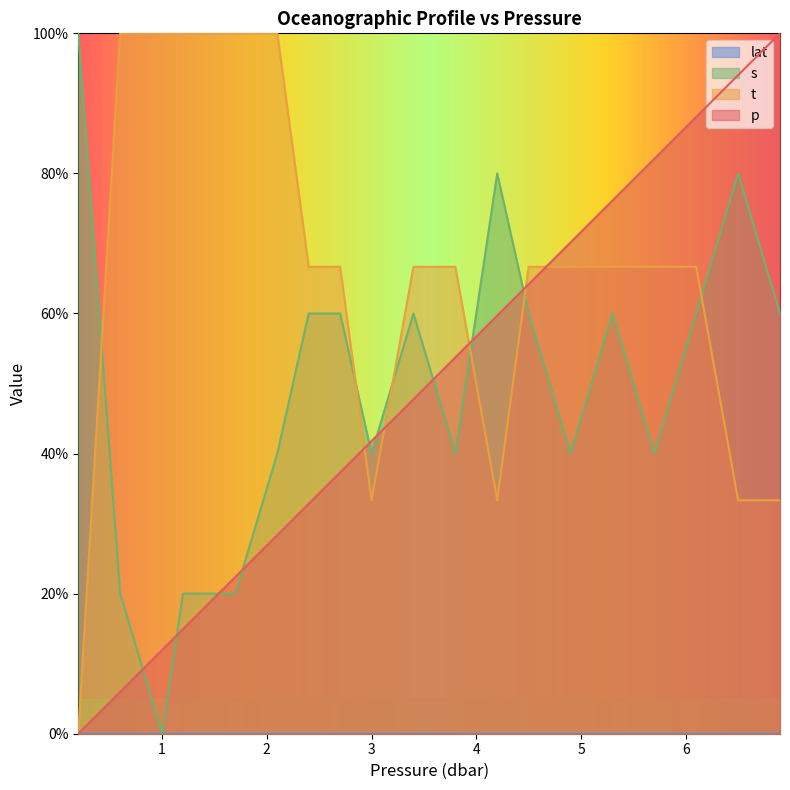

What is the total value across all series at 4.9?

176.8